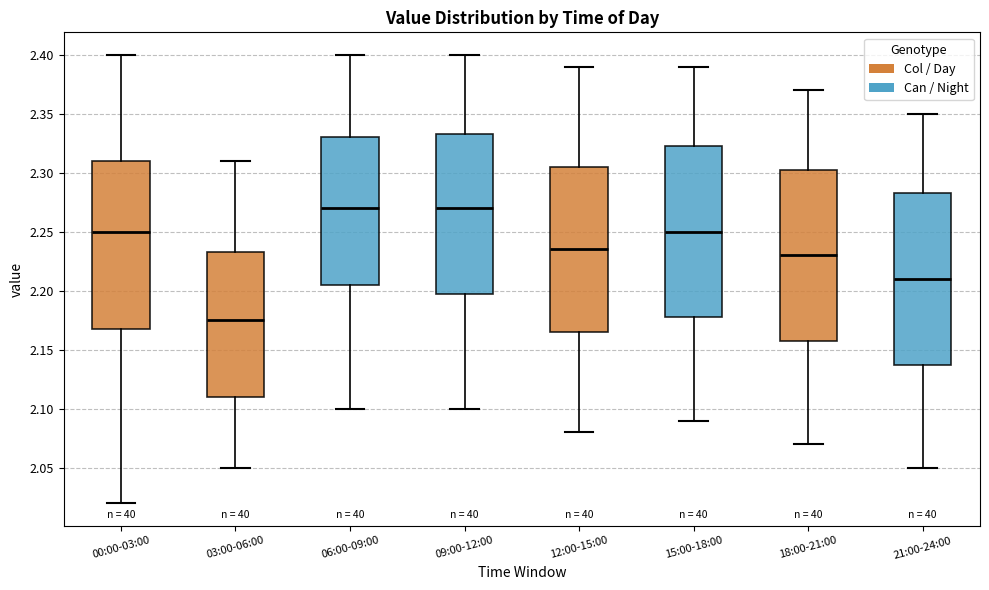

Reading left to right, transcribe this box plot: for each box, give where its median line is, the range the box spans, and where its two whiskers end, as read against the y-axis. The values are not printed on the chart, so give them approximately, as read against the axis.

00:00-03:00: median 2.250, box 2.170 to 2.310, whiskers 2.020 to 2.400
03:00-06:00: median 2.175, box 2.110 to 2.235, whiskers 2.050 to 2.310
06:00-09:00: median 2.270, box 2.205 to 2.330, whiskers 2.100 to 2.400
09:00-12:00: median 2.270, box 2.200 to 2.335, whiskers 2.100 to 2.400
12:00-15:00: median 2.235, box 2.165 to 2.305, whiskers 2.080 to 2.390
15:00-18:00: median 2.250, box 2.180 to 2.325, whiskers 2.090 to 2.390
18:00-21:00: median 2.230, box 2.160 to 2.305, whiskers 2.070 to 2.370
21:00-24:00: median 2.210, box 2.140 to 2.285, whiskers 2.050 to 2.350